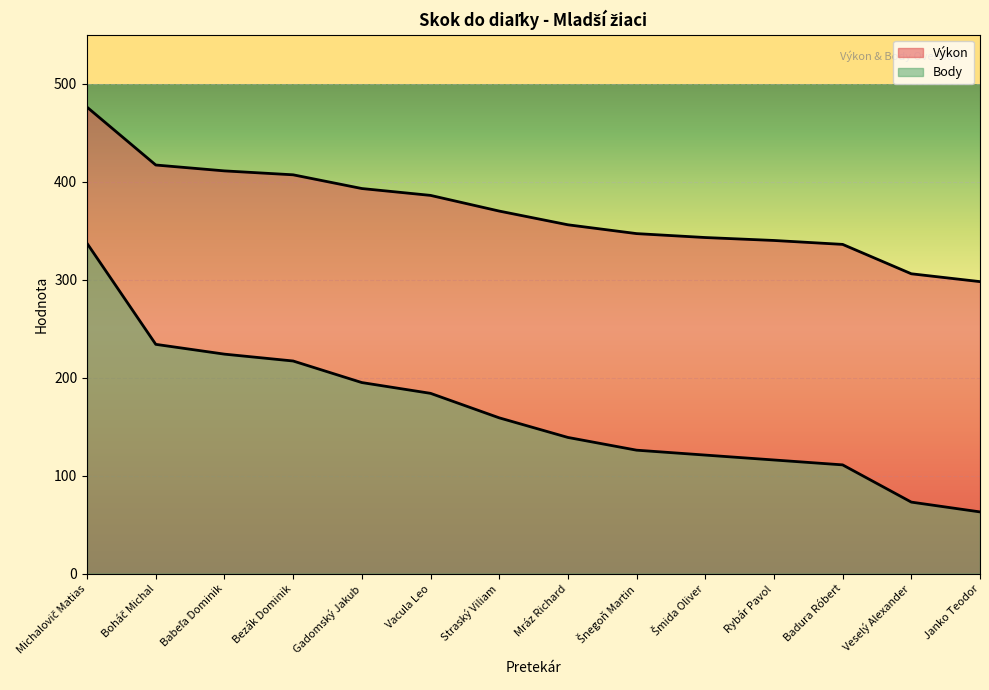

What is the difference between the maximum and minimum values in the Body series?

274